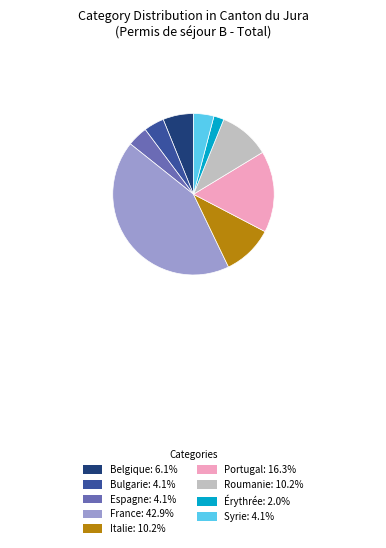

Is there a majority slice in this chart?

No